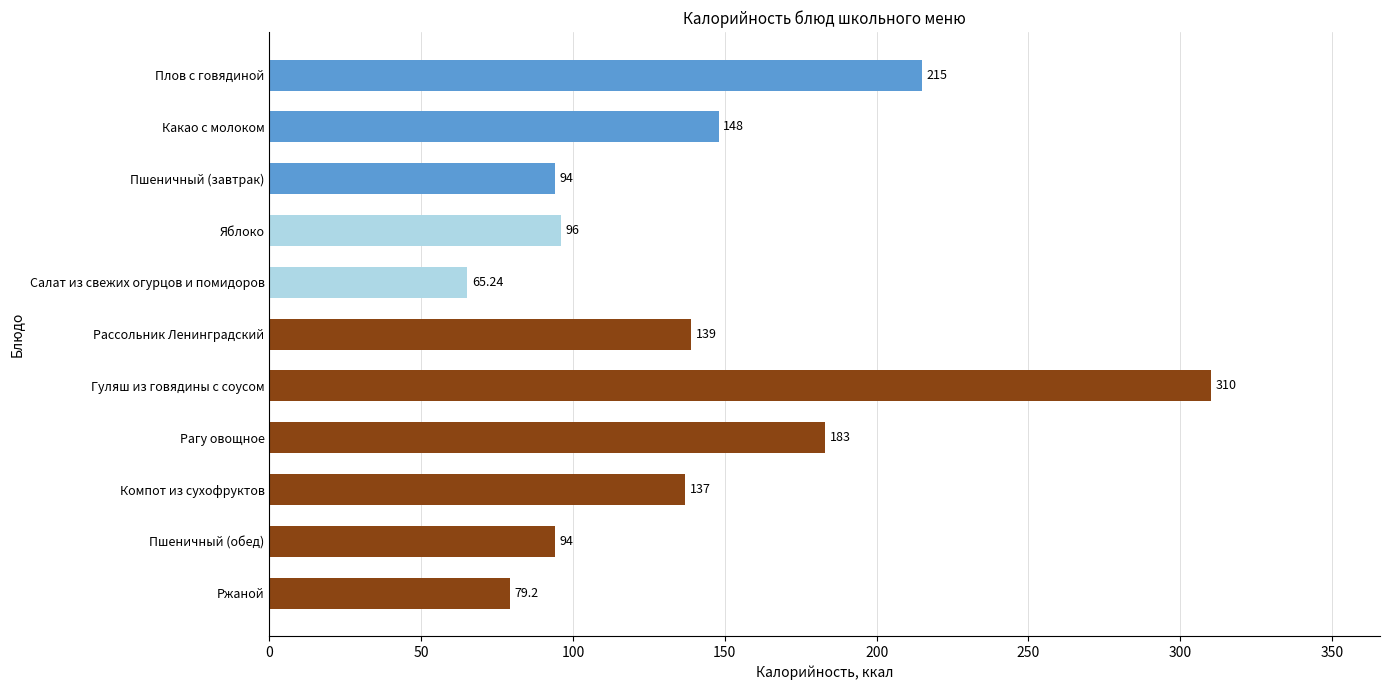

What is the label of the 8th bar from the bottom?

Яблоко